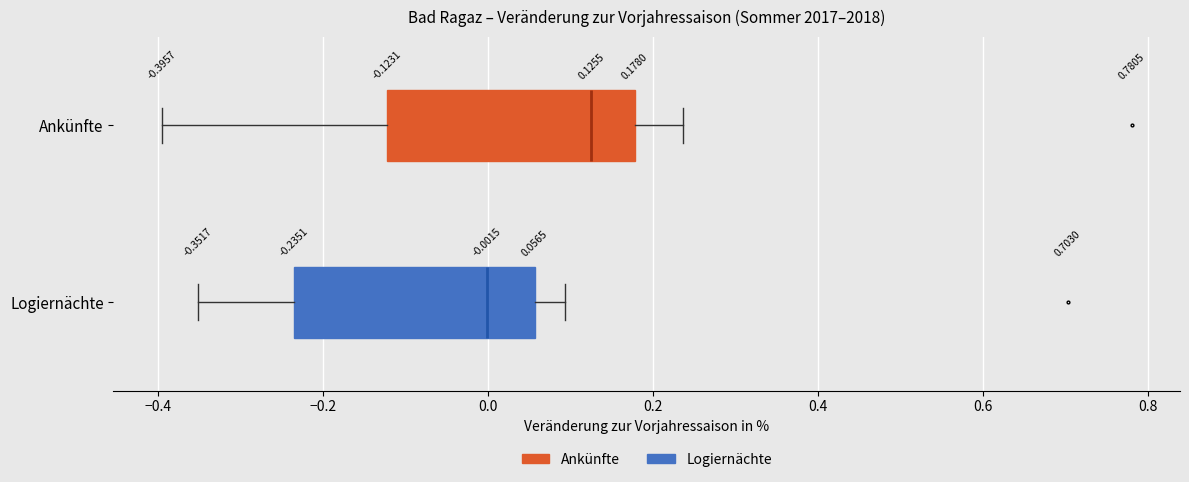

Which box's median line is the furthest to the left?

Logiernächte